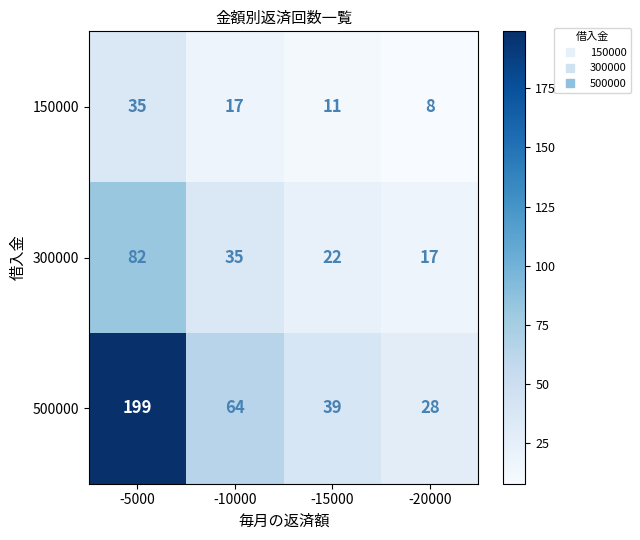

What is the average value of the 150000 series?

18